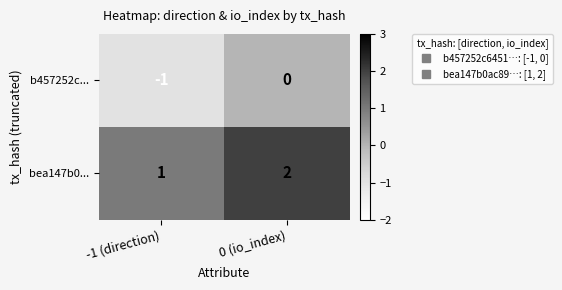

Reading left to right, what are all the values shown in this chart?

b457252c...: -1 (direction)=-1	0 (io_index)=0
bea147b0...: -1 (direction)=1	0 (io_index)=2